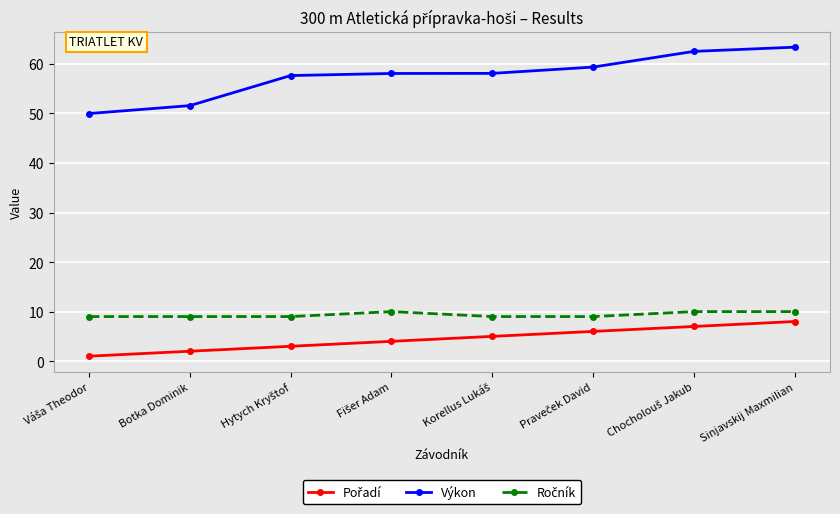

What is the label of the 2nd point from the left?

Botka Dominik